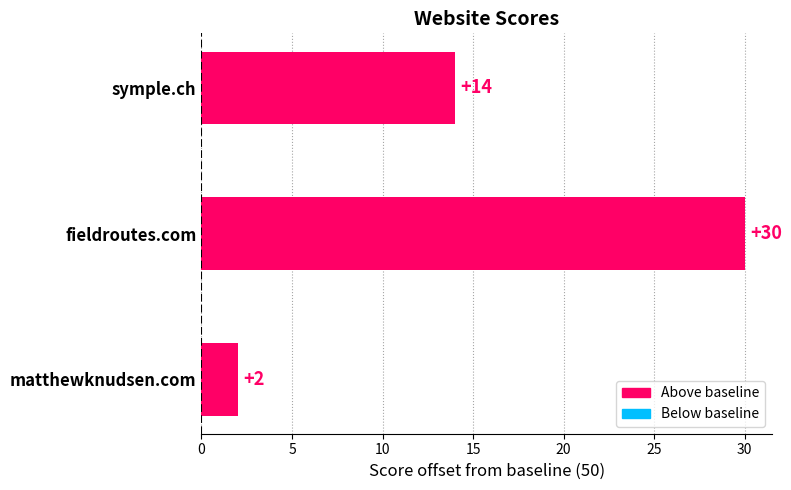

At which label is the value closest to 16?

symple.ch